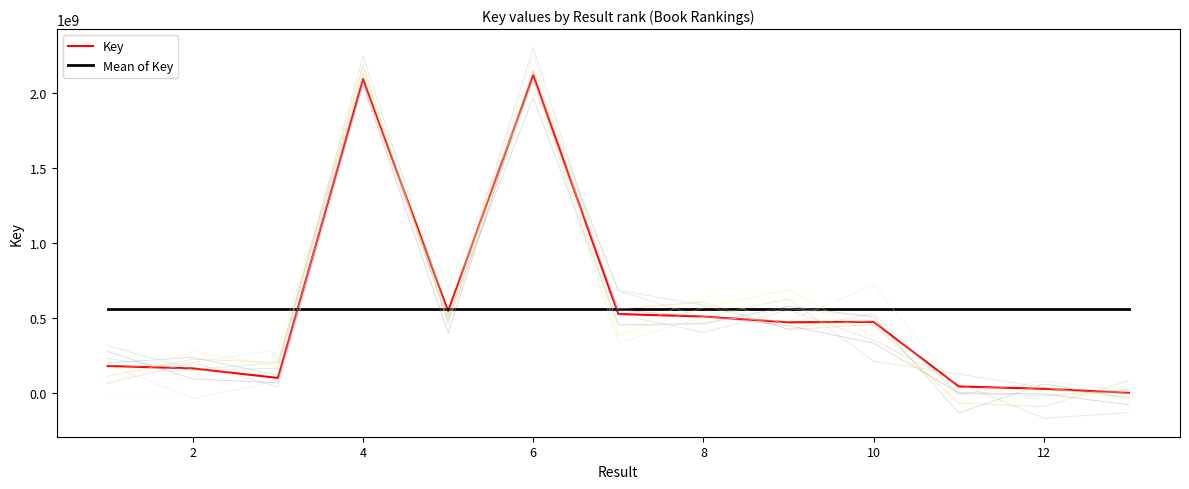

The value of Key at 8 is 340656791.9. True or false?

False